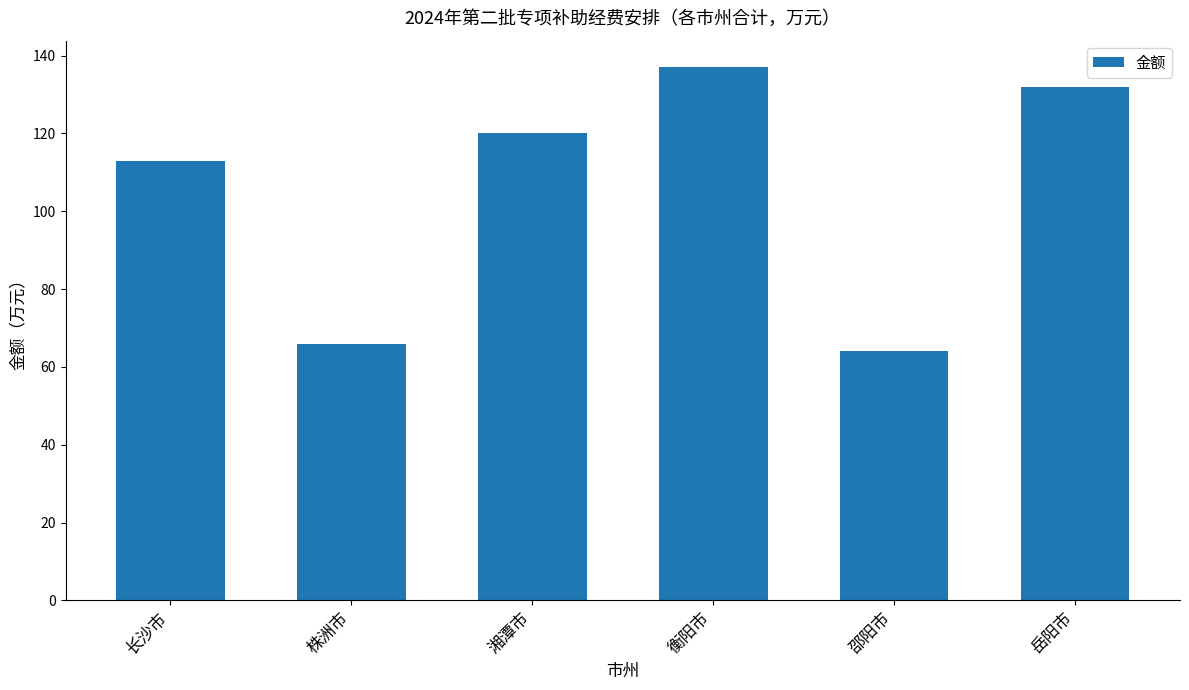

Which has a higher value, 岳阳市 or 湘潭市?

岳阳市